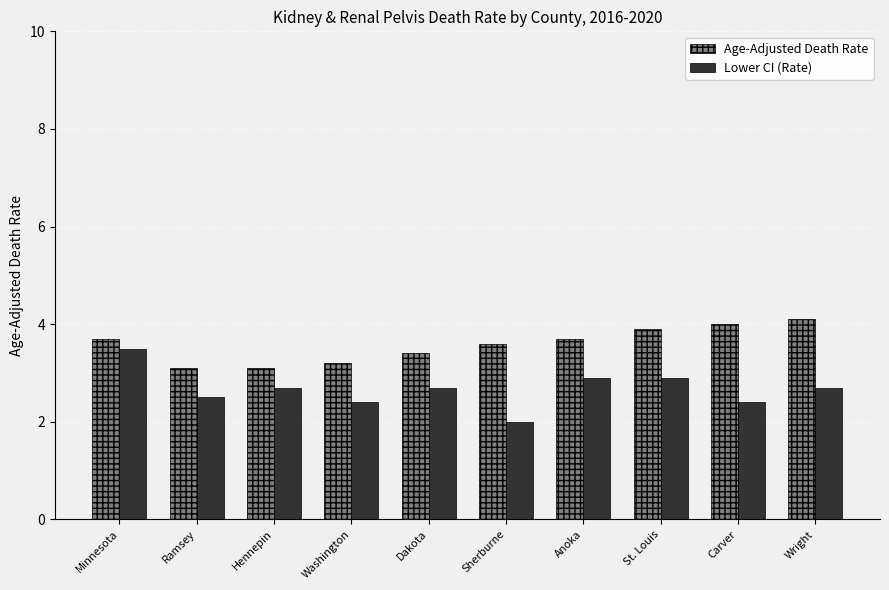

The value of Lower CI (Rate) at Carver is 2.4. True or false?

True